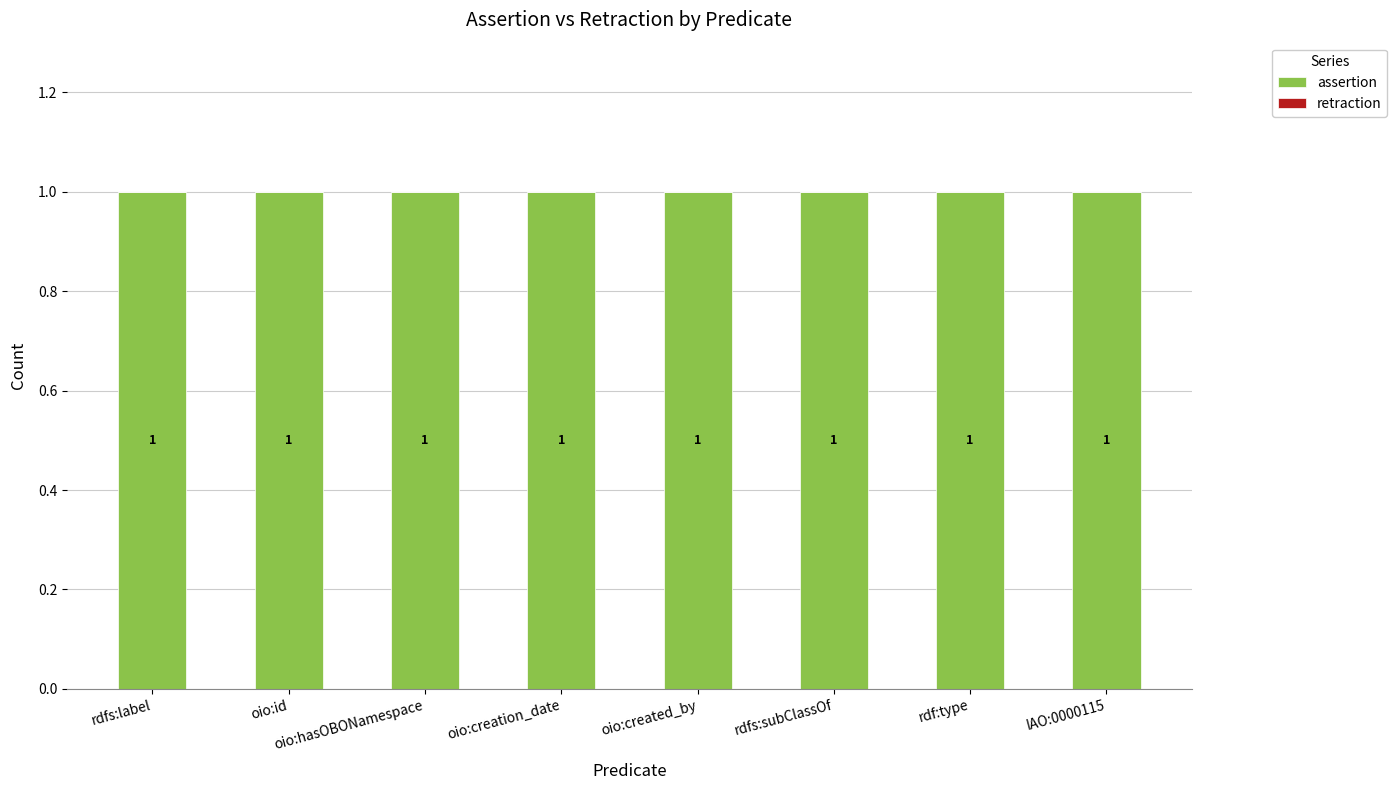

What is the total value across all series at oio:id?

1